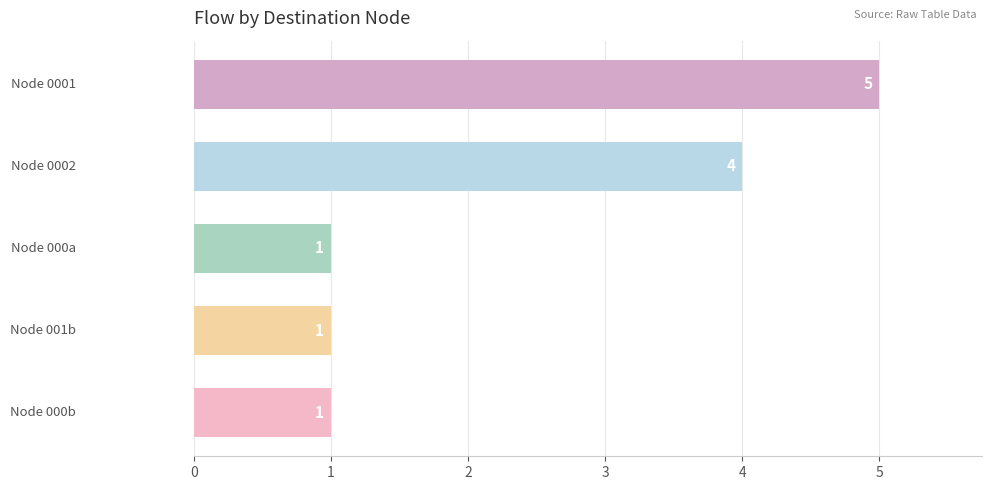

How many bars are there in total?

5